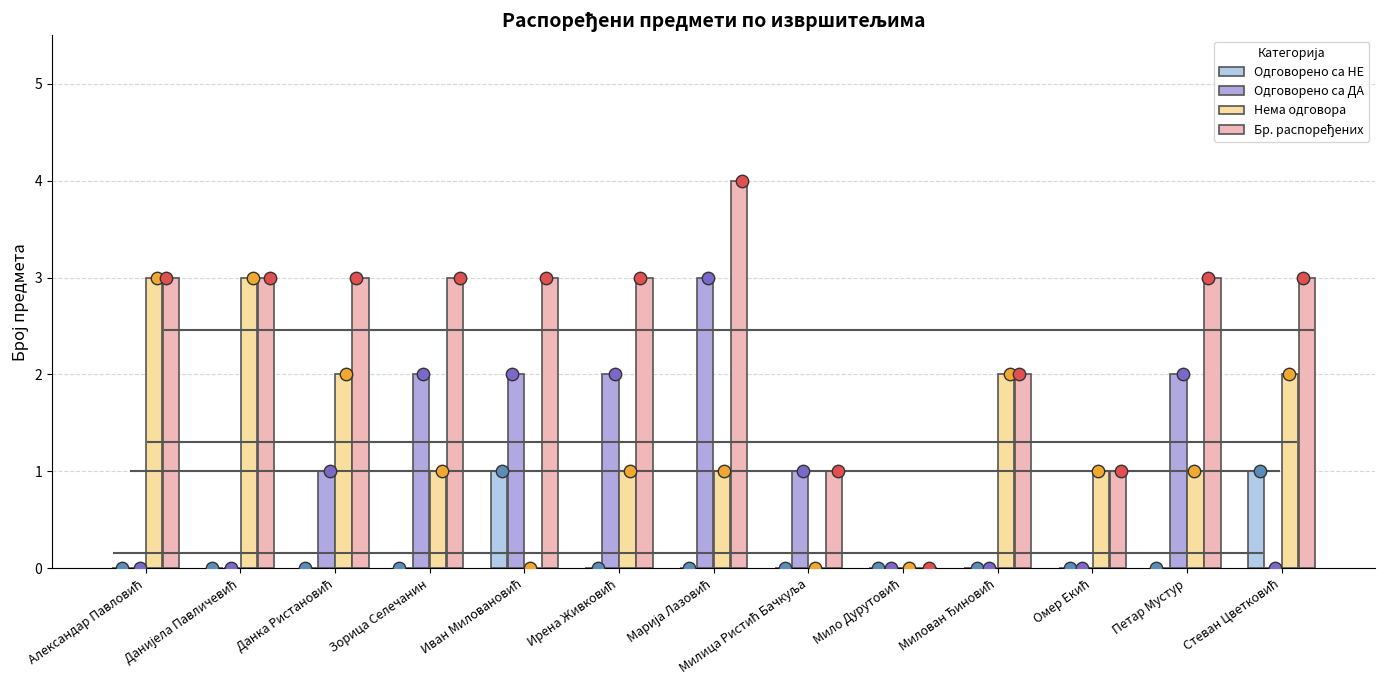

At how many categories does at least one series exceed 3?

1